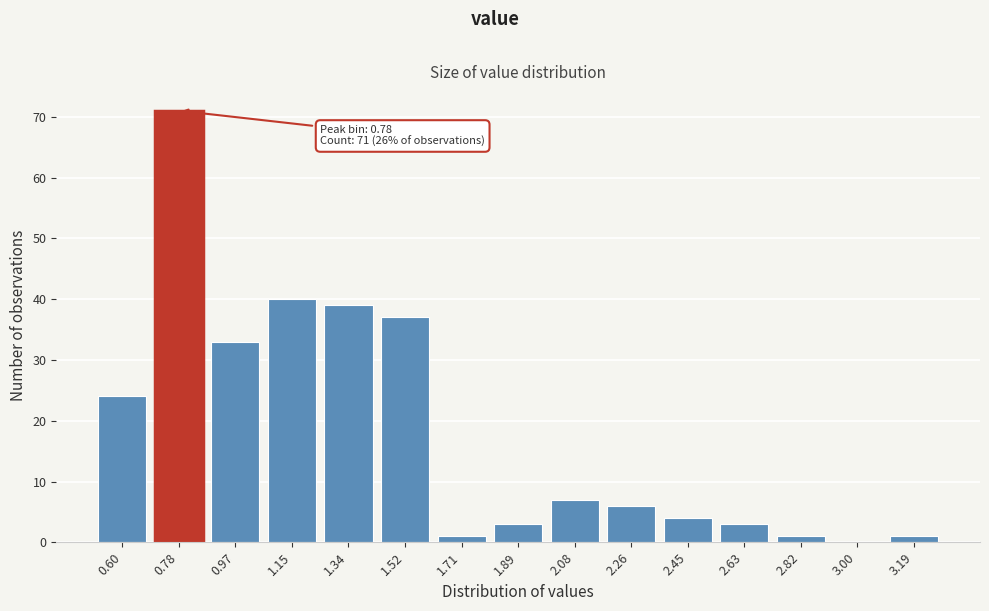

Reading left to right, what are all the values shown in this chart?

0.60=24	0.78=71	0.97=33	1.15=40	1.34=39	1.52=37	1.71=1	1.89=3	2.08=7	2.26=6	2.45=4	2.63=3	2.82=1	3.00=0	3.19=1